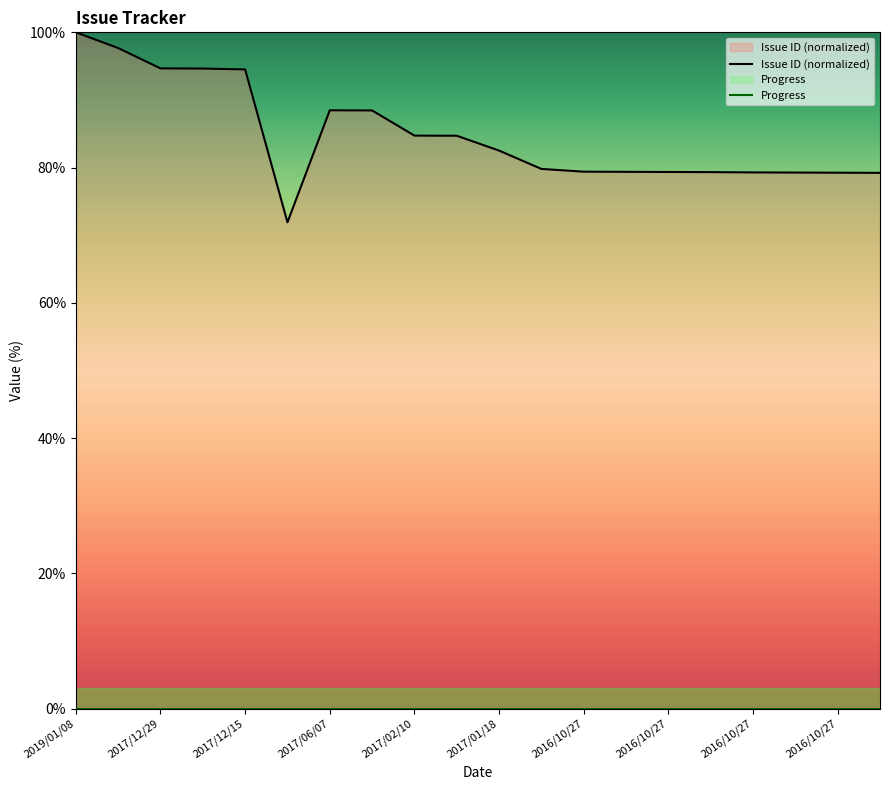

Does the chart display data point markers on the line(s)?

No